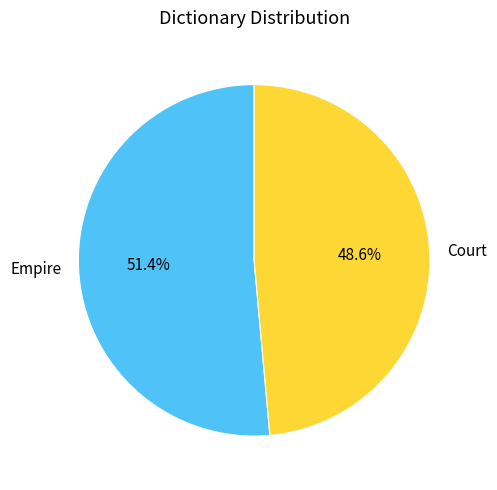

Is there a majority slice in this chart?

Yes